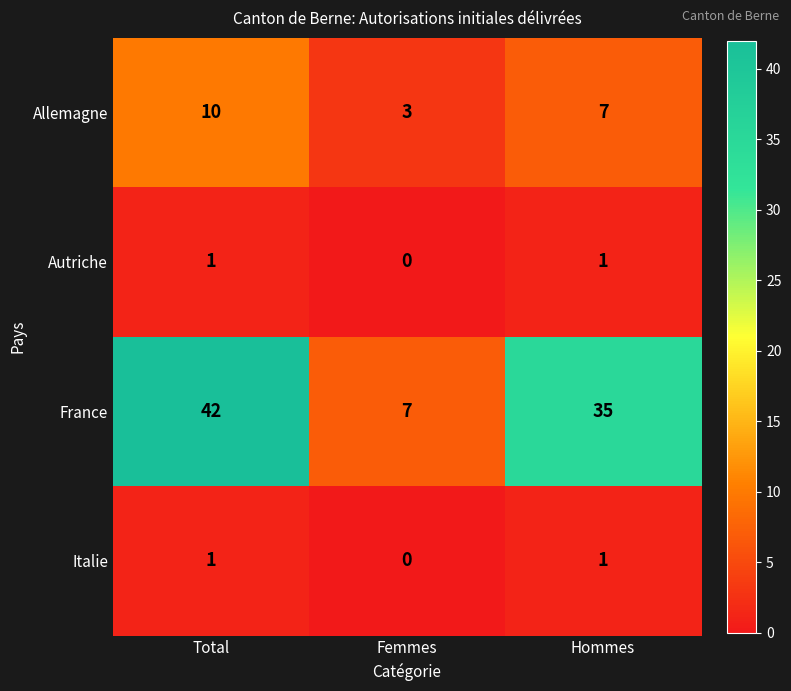

At which label does Allemagne first exceed 7?

Total